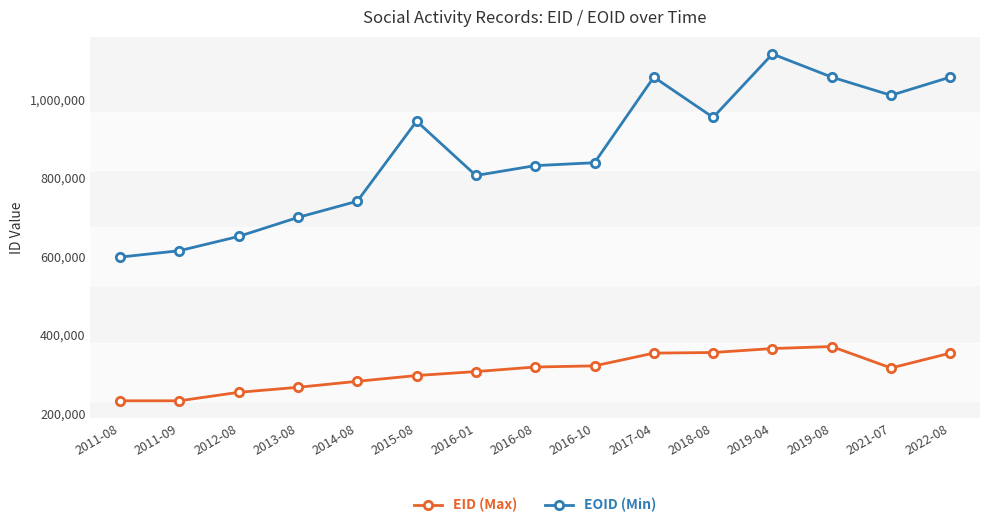

Is it true that EOID (Min) equals 658660 at 2019-08?

False